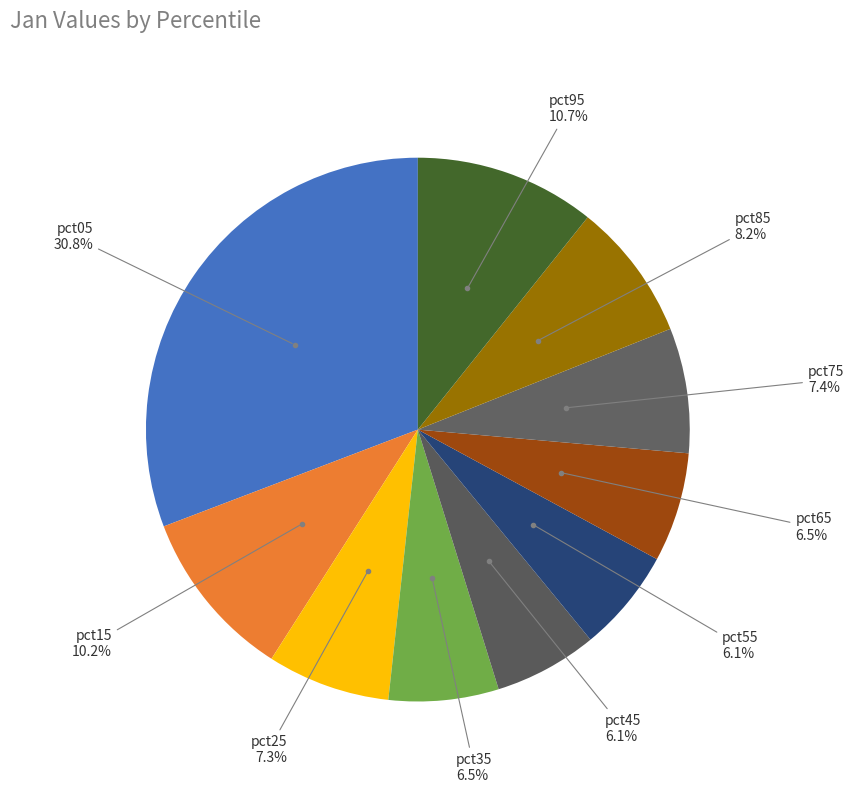

Which slice is the largest?

pct05